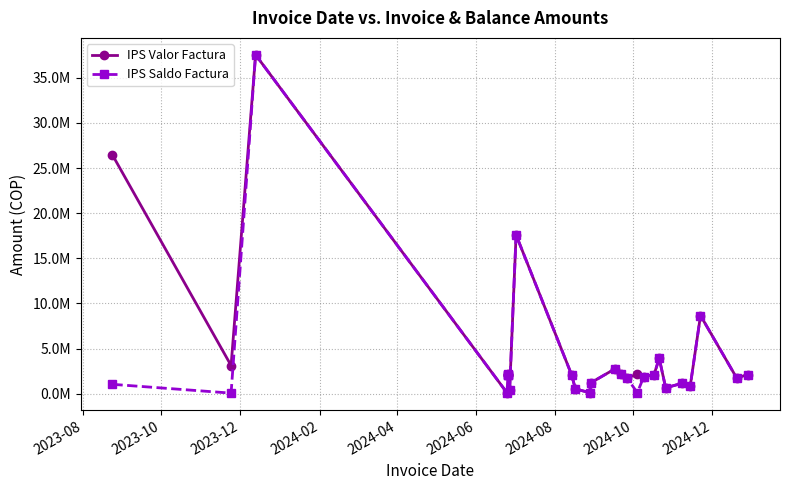

Is the value of IPS Valor Factura at 16 greater than the value of IPS Saldo Factura at 17?

Yes